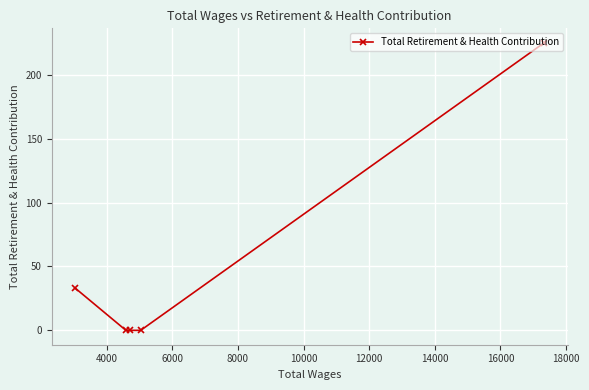

What is the sum of all values?

258